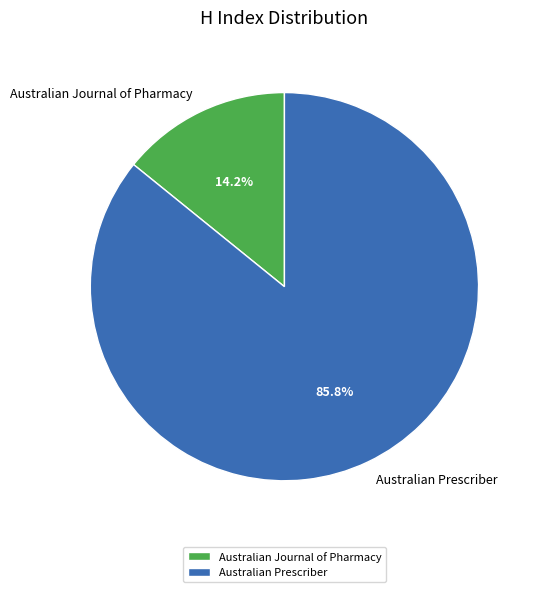

To the nearest percent, what is the average slice percentage?

50%